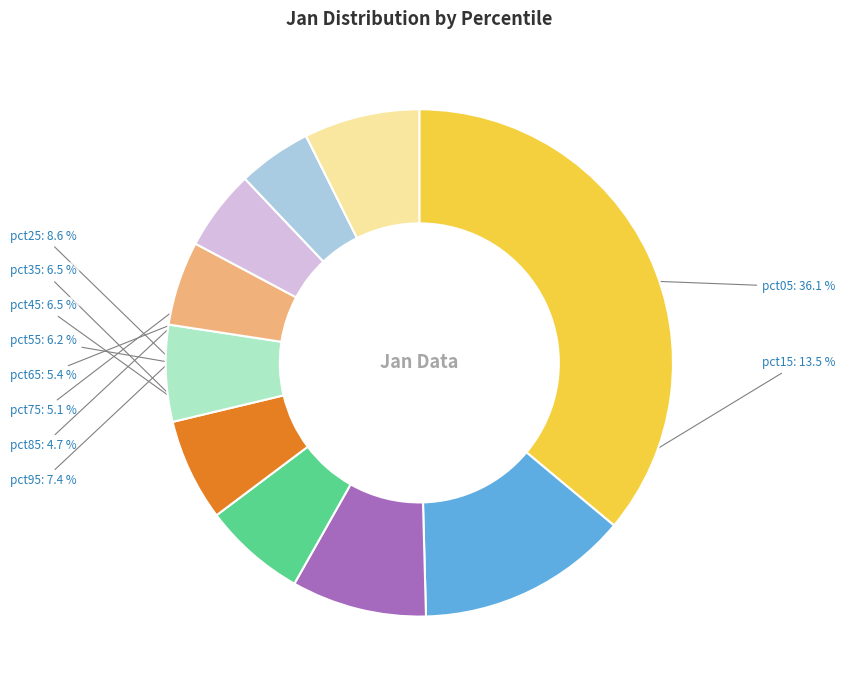

Does any single category account for the majority?

No